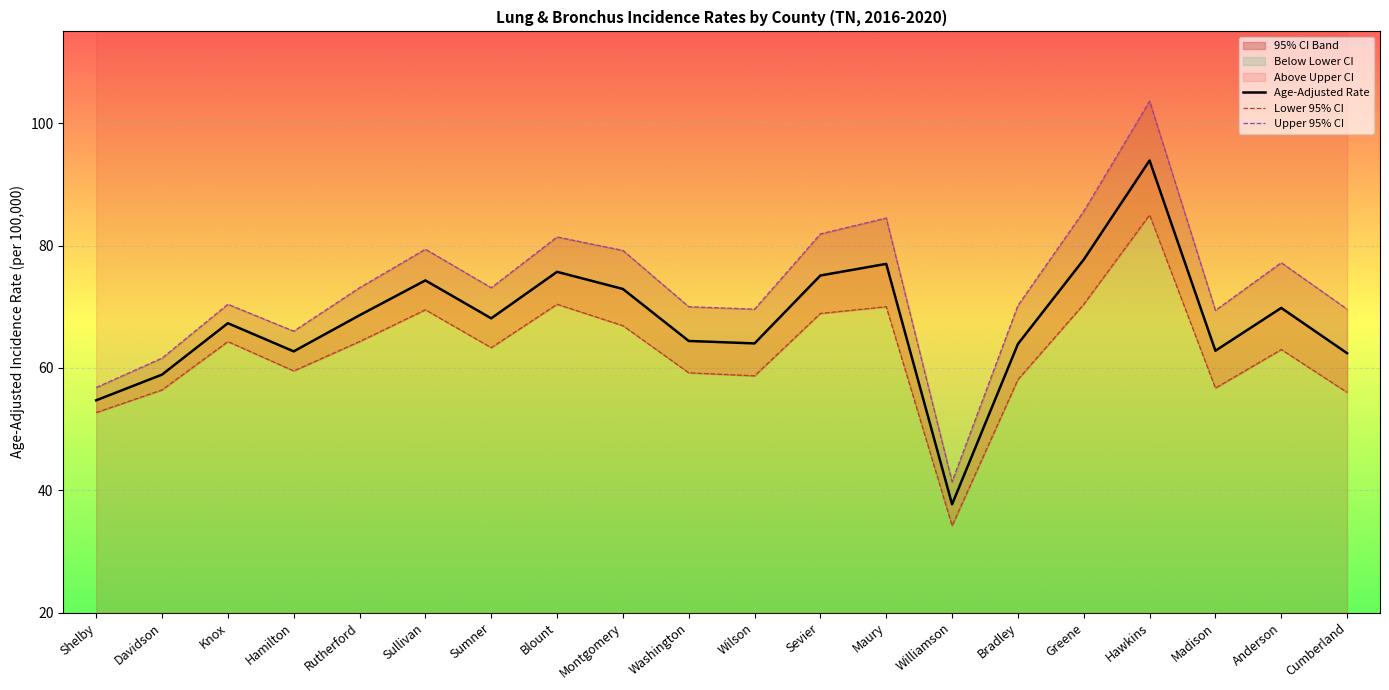

How many data points in Upper 95% CI are less than 73?

10